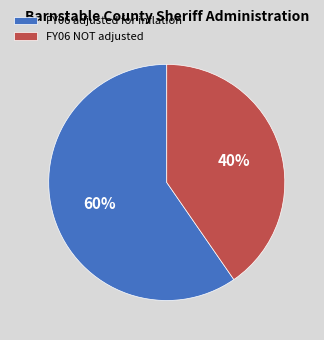

To the nearest percent, what is the average slice percentage?

50%